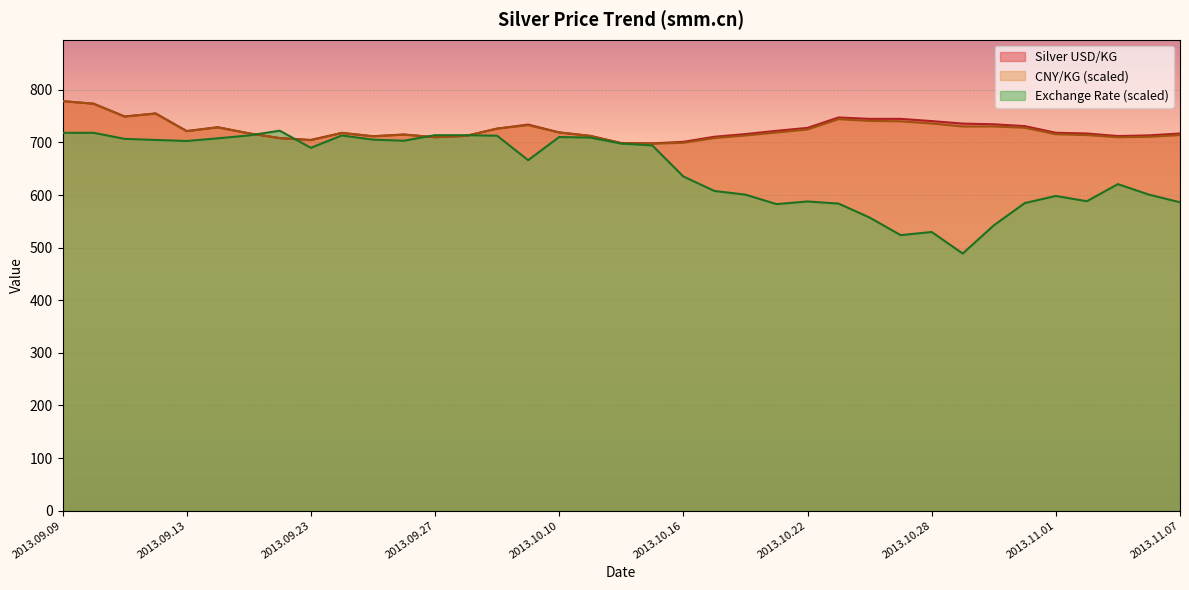

Is it true that Exchange Rate USD/CNY equals 444.4 at 2013.09.25?

False